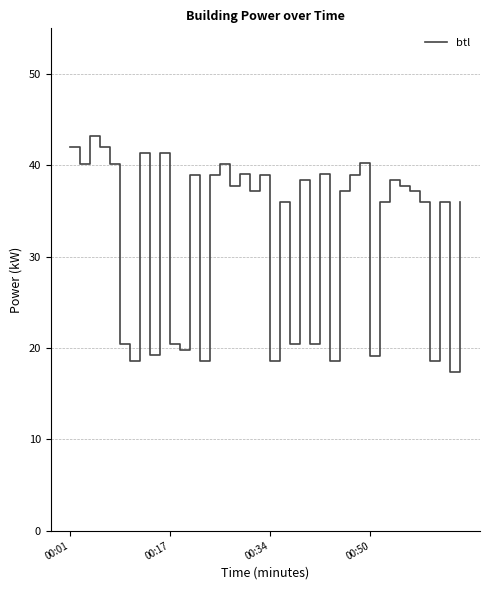

What is the smallest value displayed?

17.4